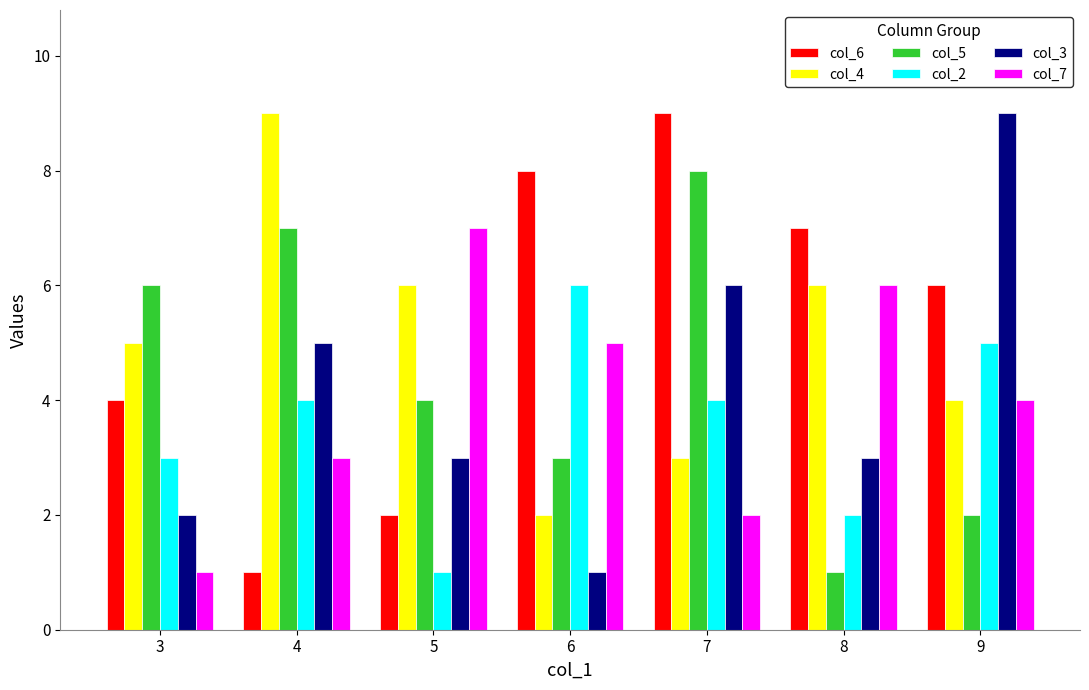

What value does the col_6 series have at 5?

2